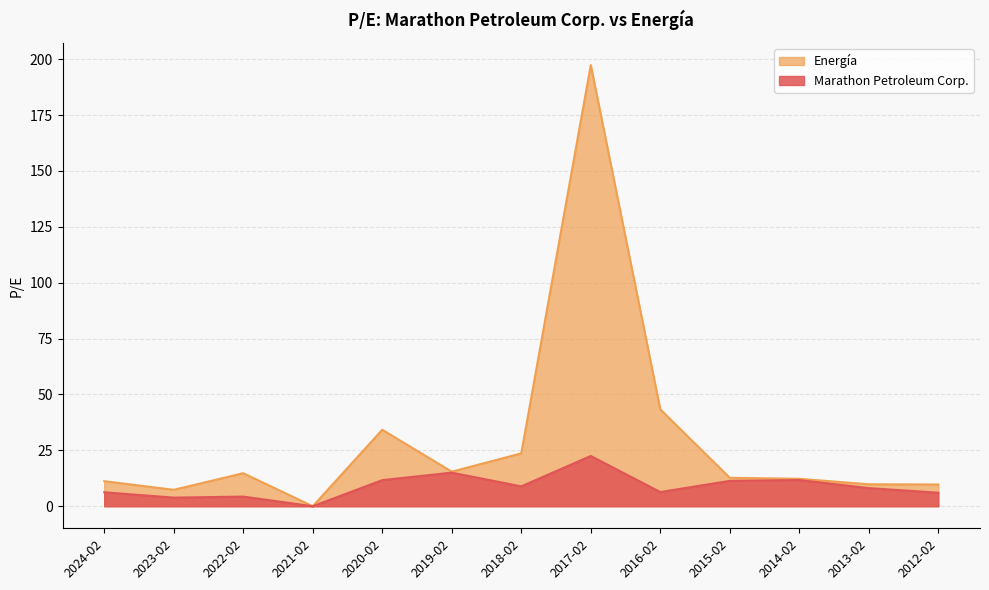

True or false: Marathon Petroleum Corp. has a value of 11.7 at 2020-02.

True